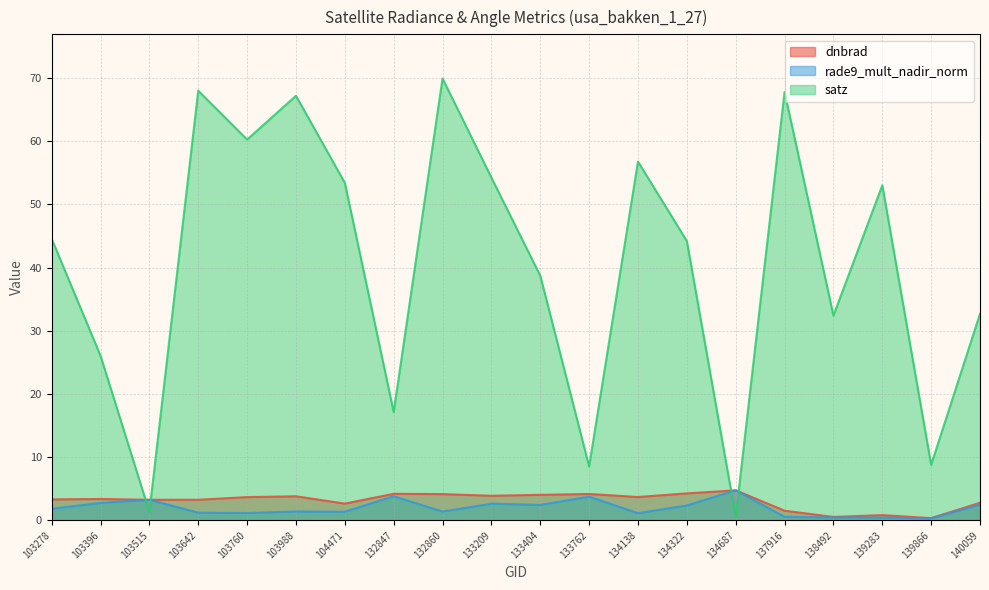

Between 134138 and 140059, which is larger?

134138